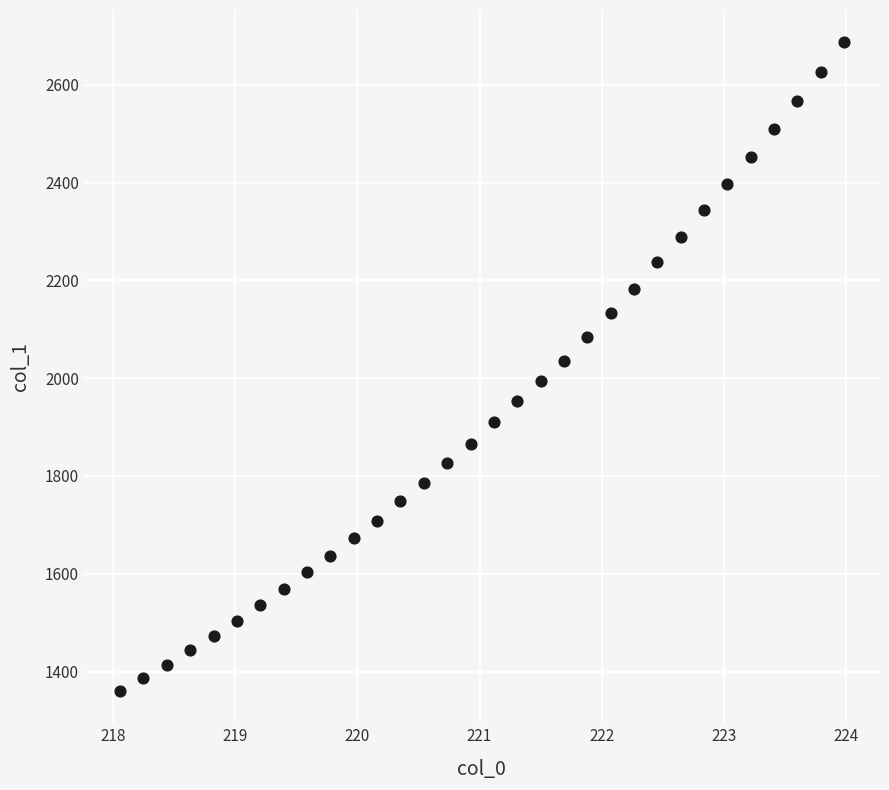

What is the range of Y values (max minus min)?

1326.2